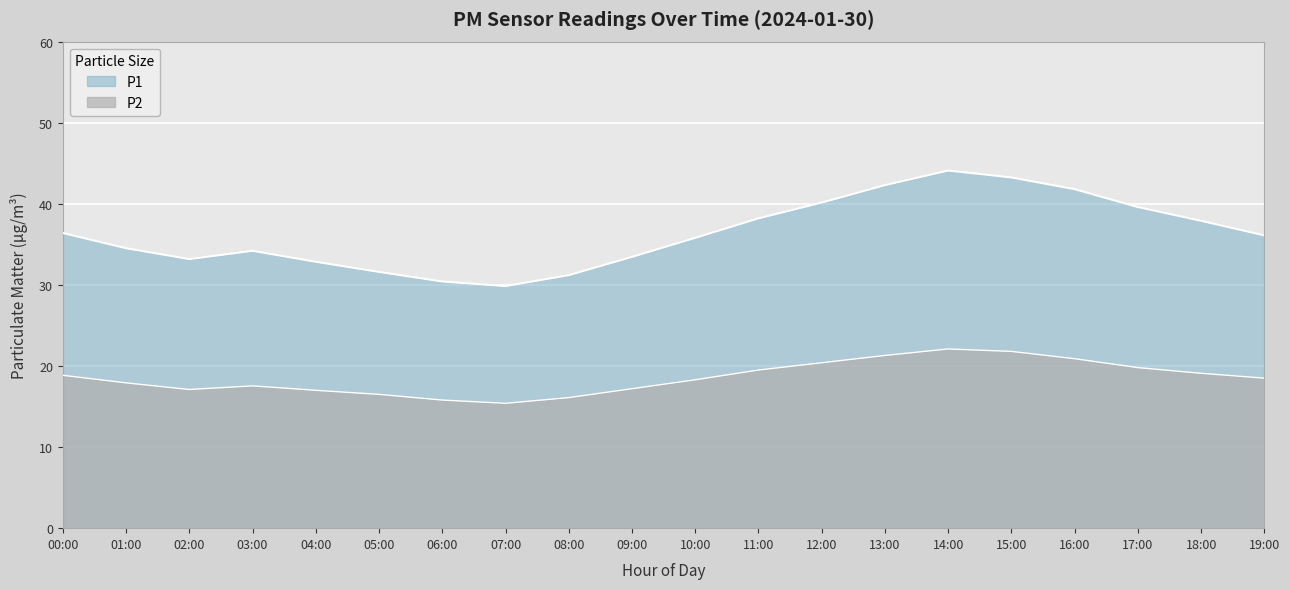

Is it true that P2 equals 23.9 at 06:00?

False